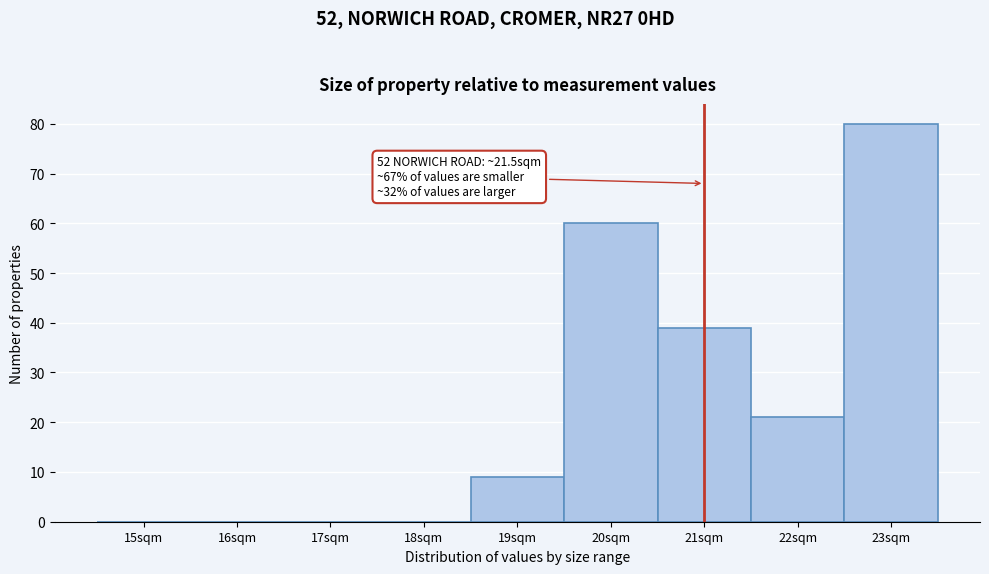

Reading left to right, transcribe all the data shown in this chart.

15sqm=0	16sqm=0	17sqm=0	18sqm=0	19sqm=9	20sqm=60	21sqm=39	22sqm=21	23sqm=80